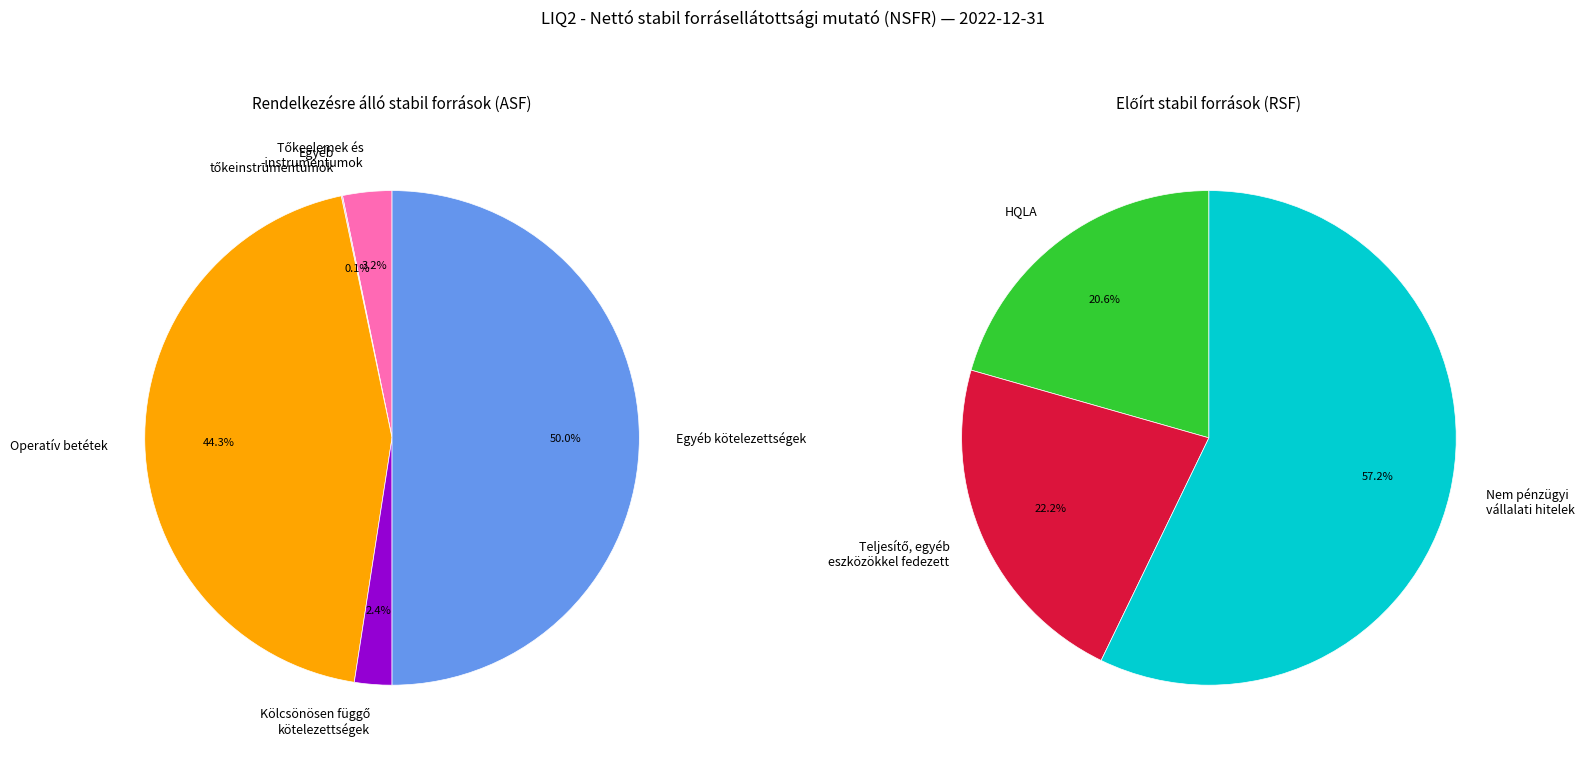

How many slices are in this pie chart?

8